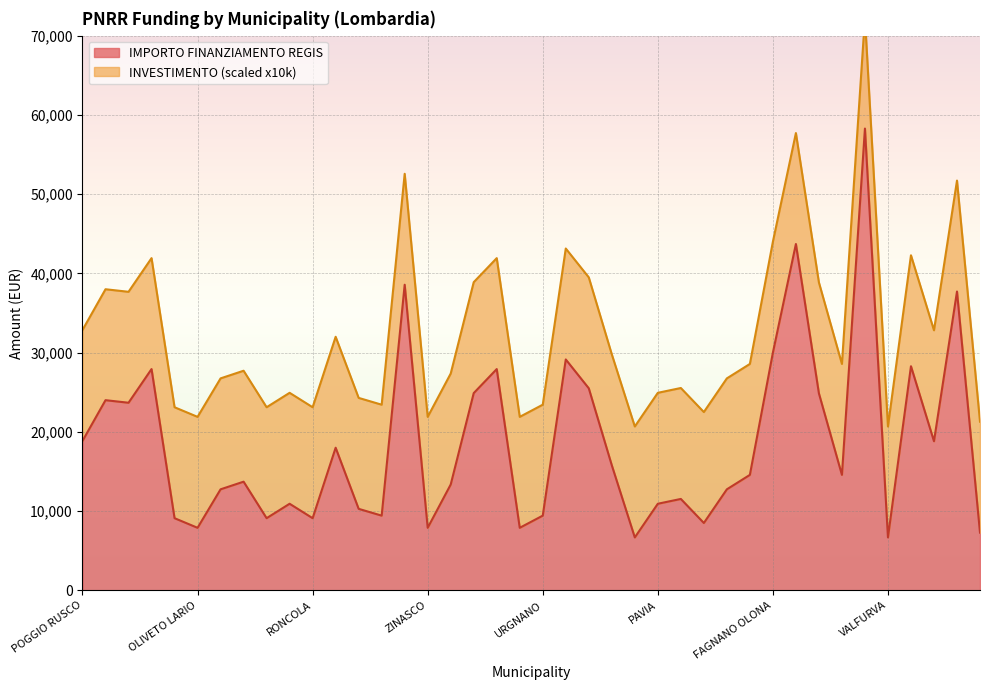

What is the maximum value for IMPORTO FINANZIAMENTO REGIS?

58272